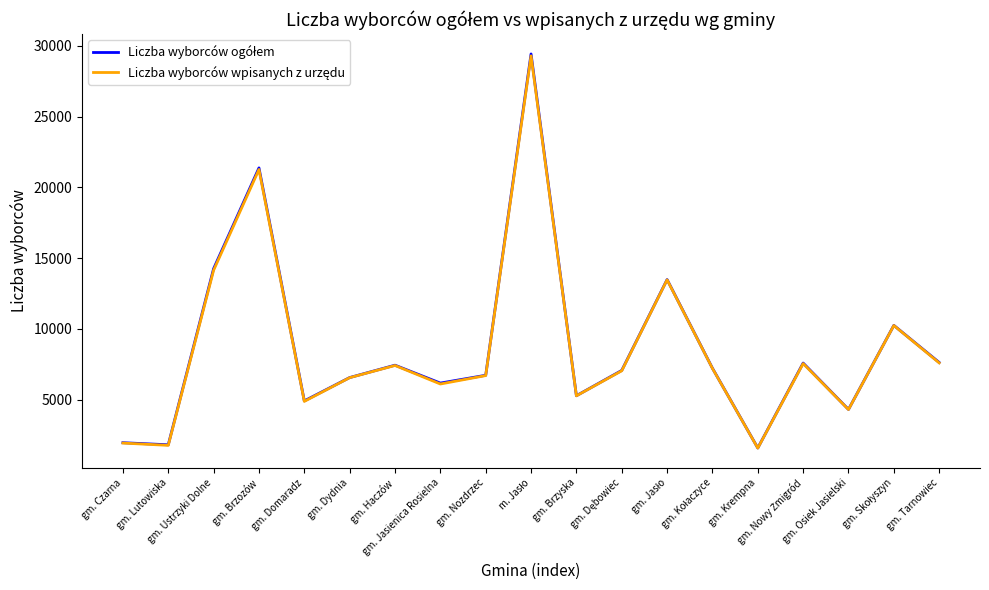

Reading left to right, list all the values displayed in this chart.

Liczba wyborców ogółem: 1952	1805	14255	21375	4907	6556	7431	6166	6718	29429	5272	7061	13482	7215	1578	7581	4304	10245	7623
Liczba wyborców wpisanych z urzędu: 1926	1765	14142	21262	4873	6549	7410	6101	6696	29292	5265	7035	13464	7204	1570	7545	4296	10236	7594